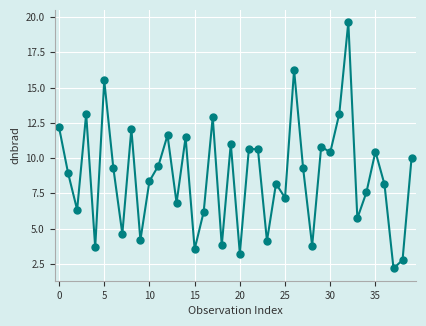

True or false: the data has more than 1 interior local peaks.

True